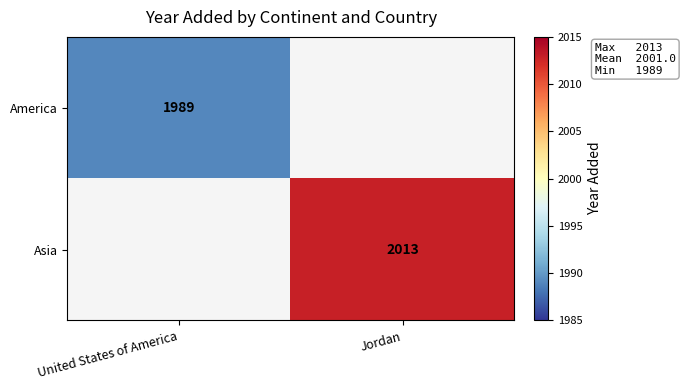

The value of America at United States of America is 1989. True or false?

True